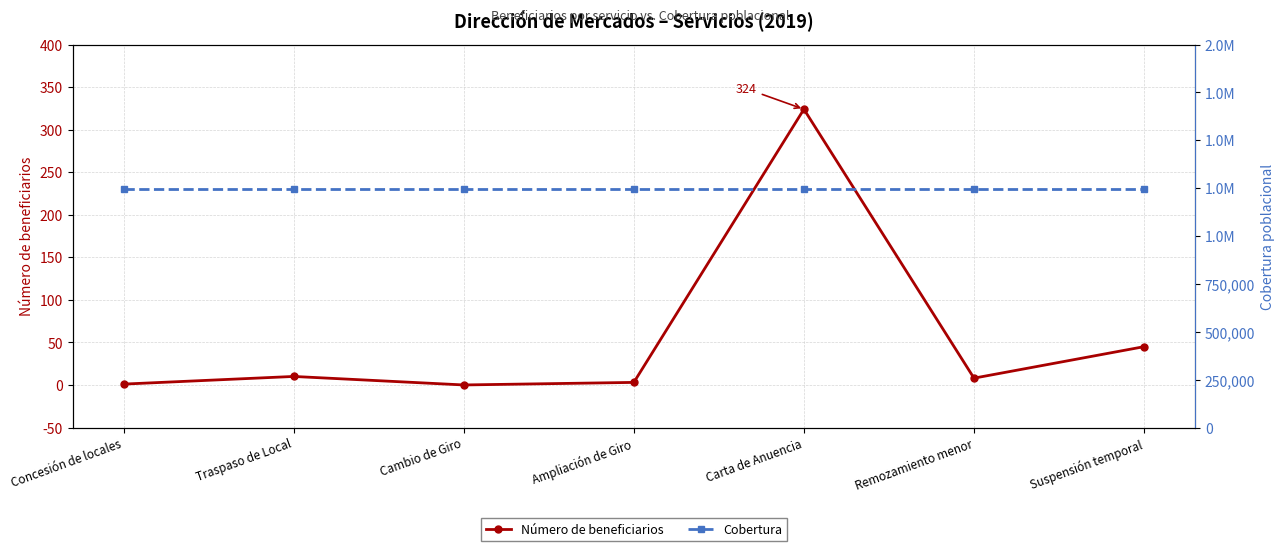

Is this an area chart (filled region under the line)?

No